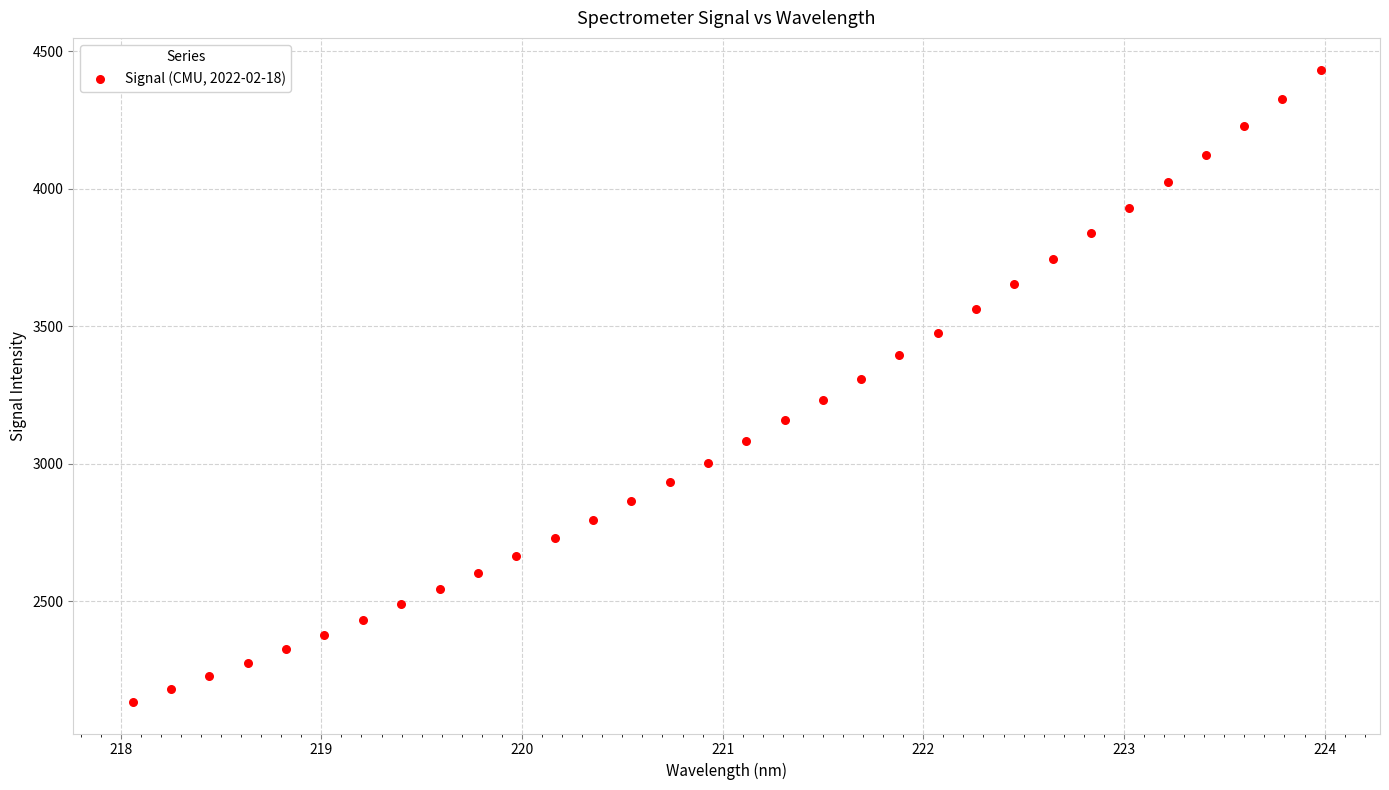

What is the range of Y values (max minus min)?

2300.3